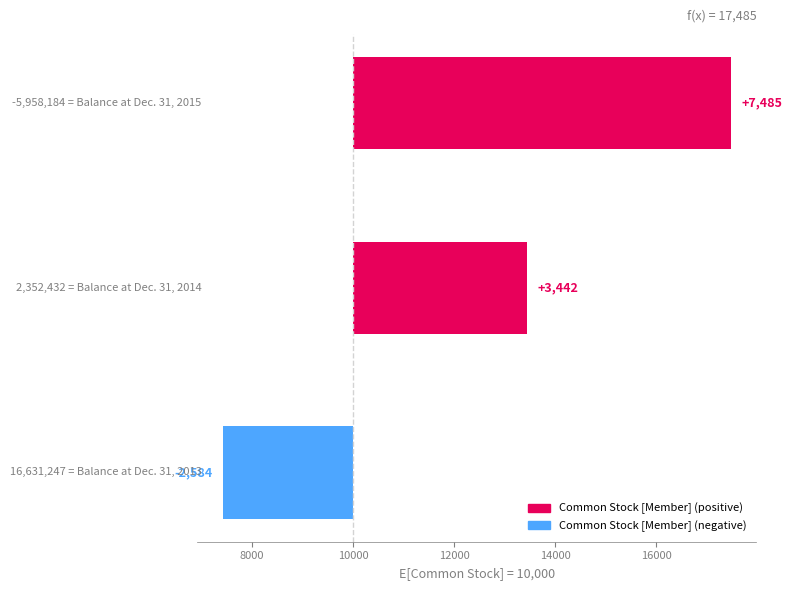

Where does the data first go above 3442?

Balance at Dec. 31, 2015